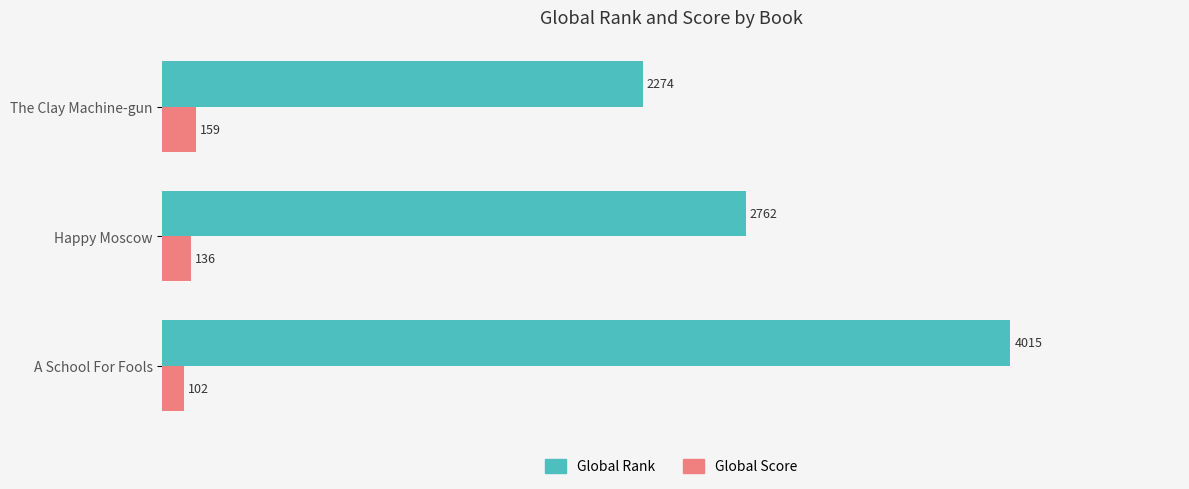

What is the minimum value for Global Score?

102